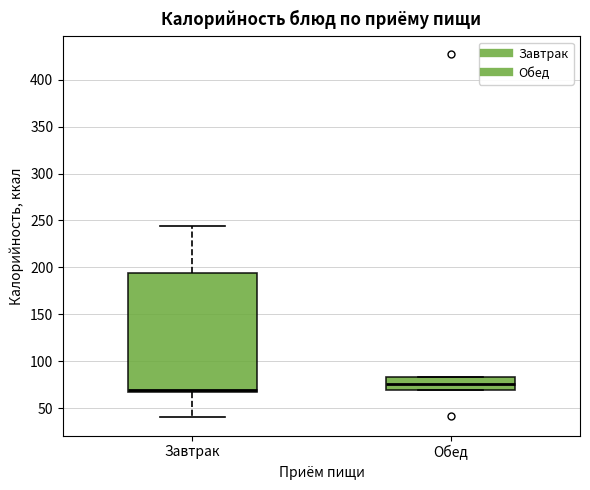

Reading left to right, read every box against the y-axis: the position of its median line, the range the box covers, and the ends of its whiskers. The values are not printed on the chart, so give them approximately, as read against the axis.

Завтрак: median 70, box 65 to 195, whiskers 40 to 245
Обед: median 75, box 70 to 85, whiskers 70 to 85